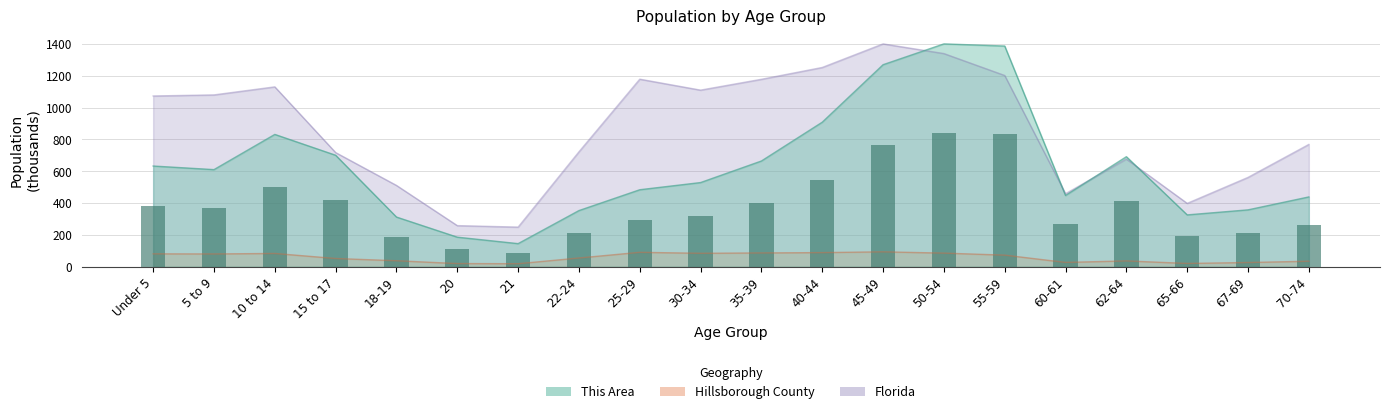

Between 55-59 and Under 5, which is larger?

55-59